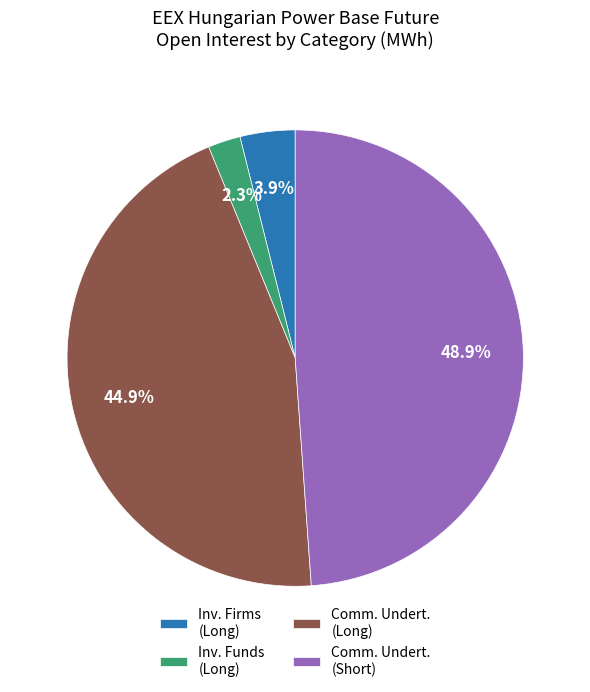

To the nearest percent, what is the average slice percentage?

25%